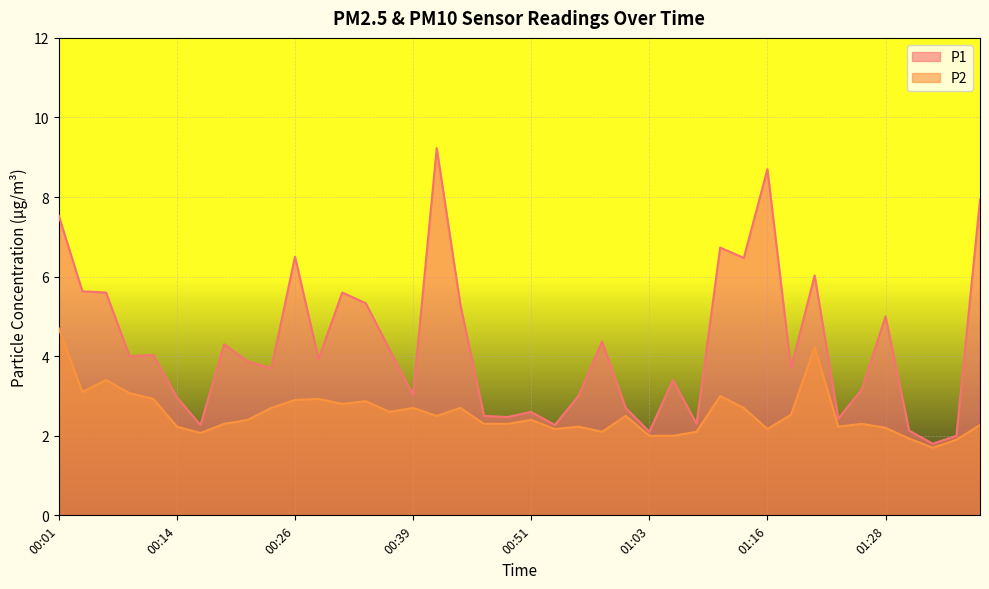

In P1, how many points are lower than both neighbors (excluding endpoints)?

13